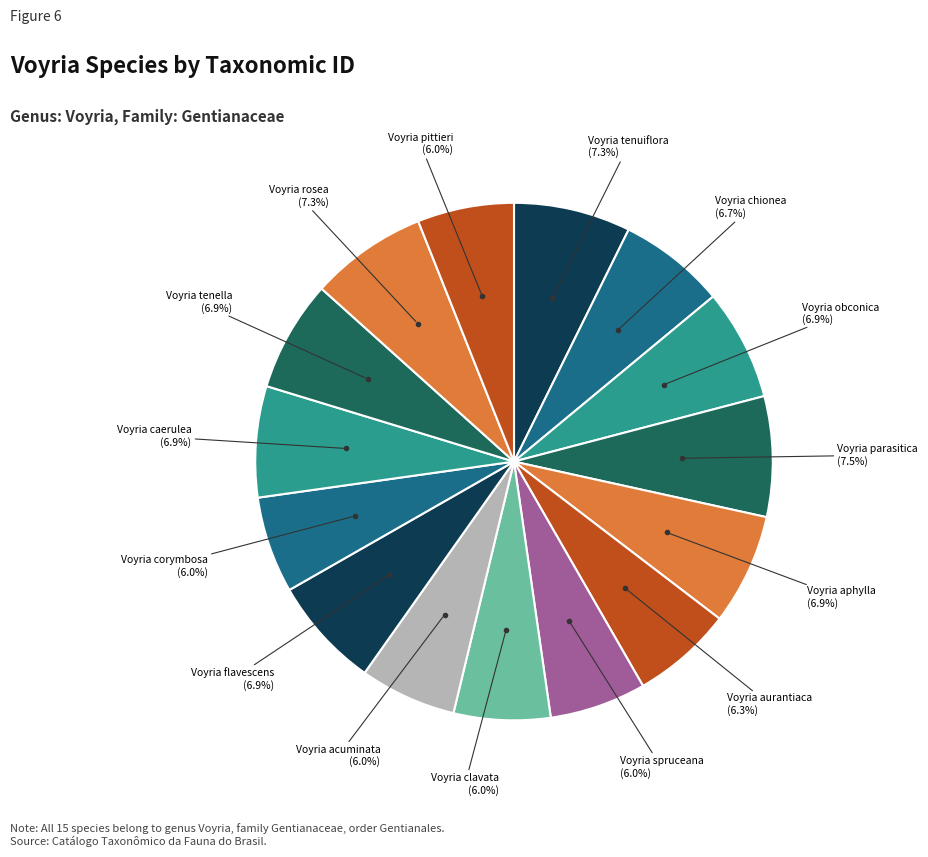

Count the number of slices in the pie.

15